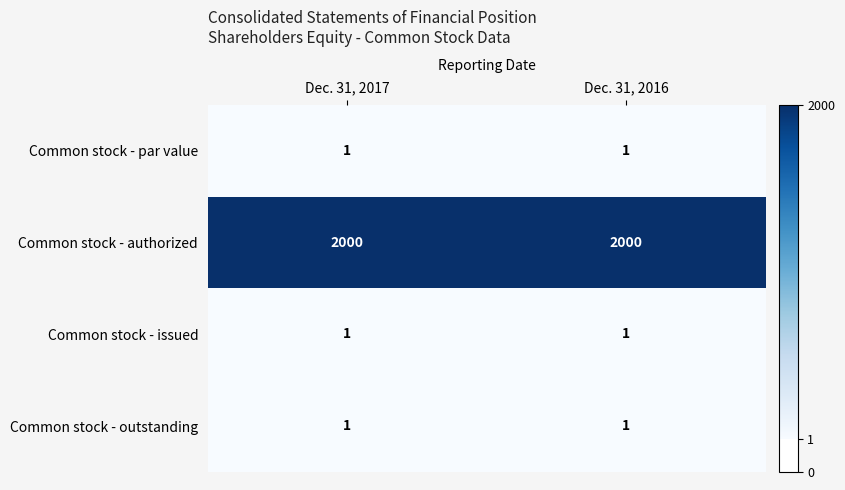

What is the sum of all Common stock - authorized values?

4000